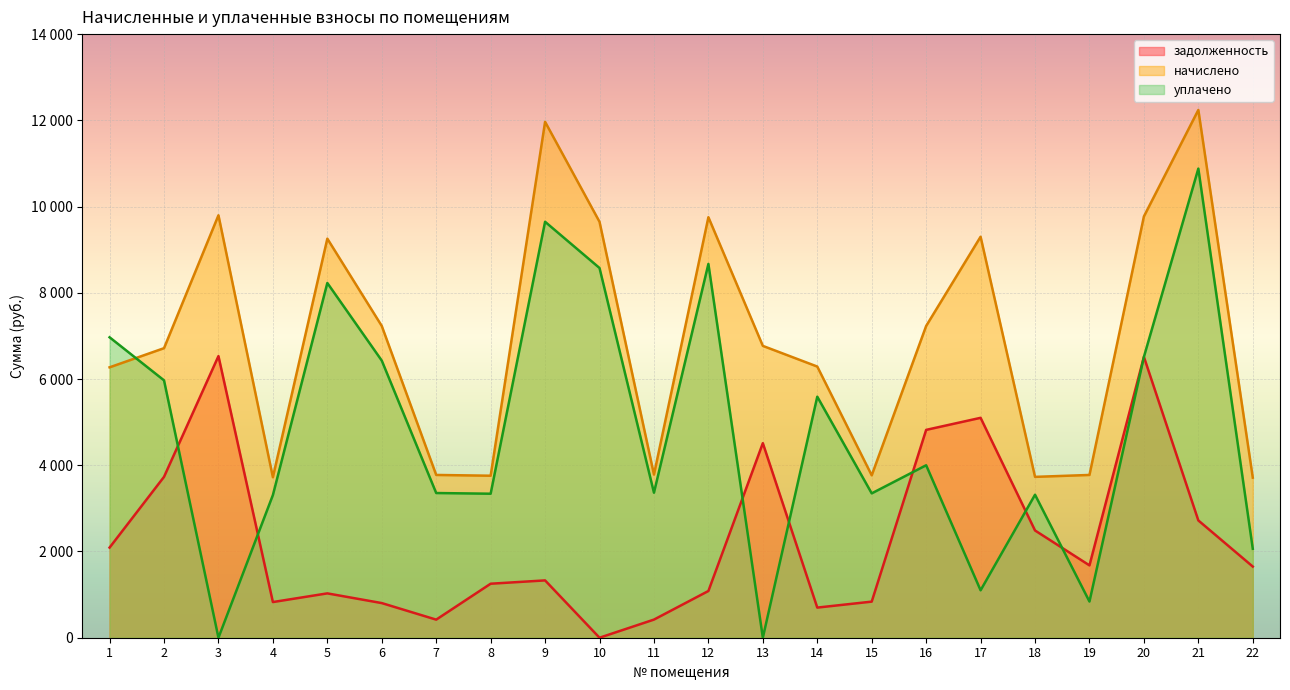

At which label does задолженность first exceed 1650?

1